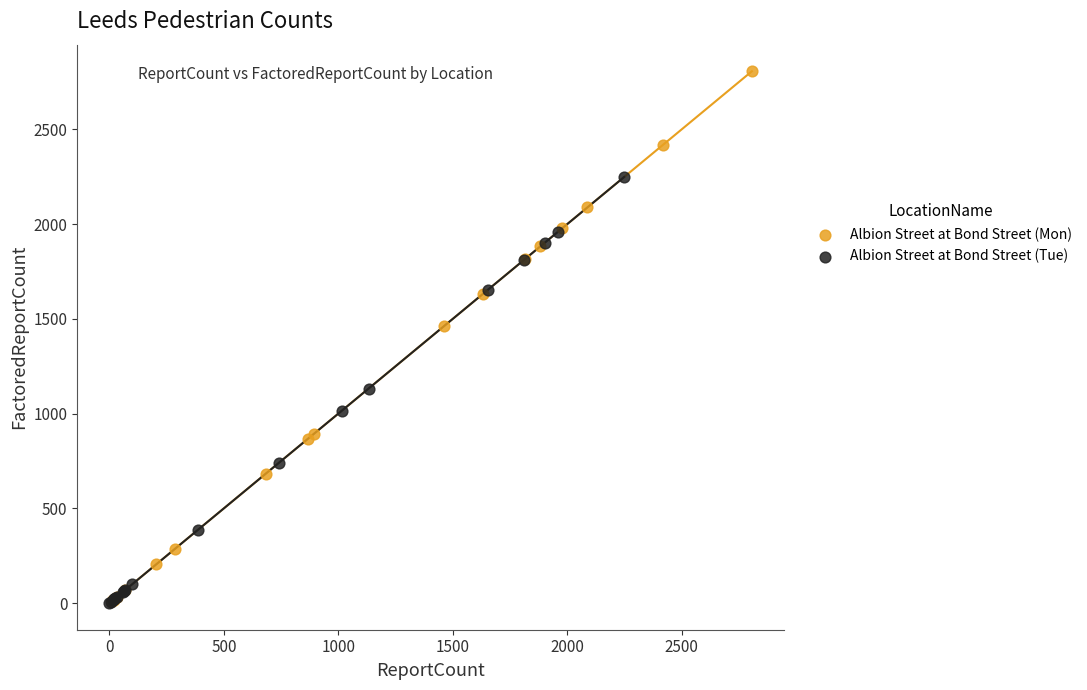

Which series has the widest spread of Y values?

Albion Street at Bond Street (Mon)